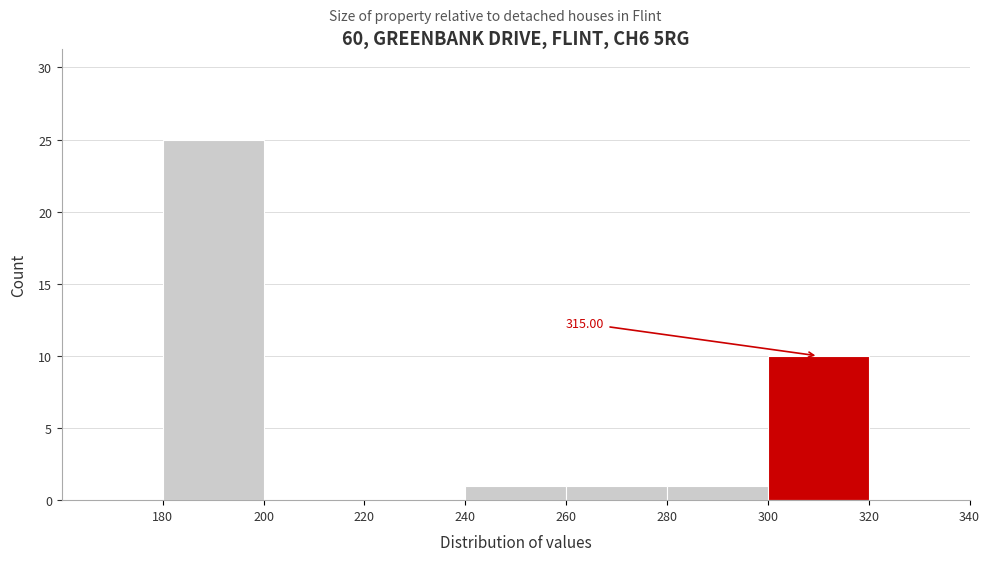

Over which range of the x-axis is the bar tallest?

180 to 200